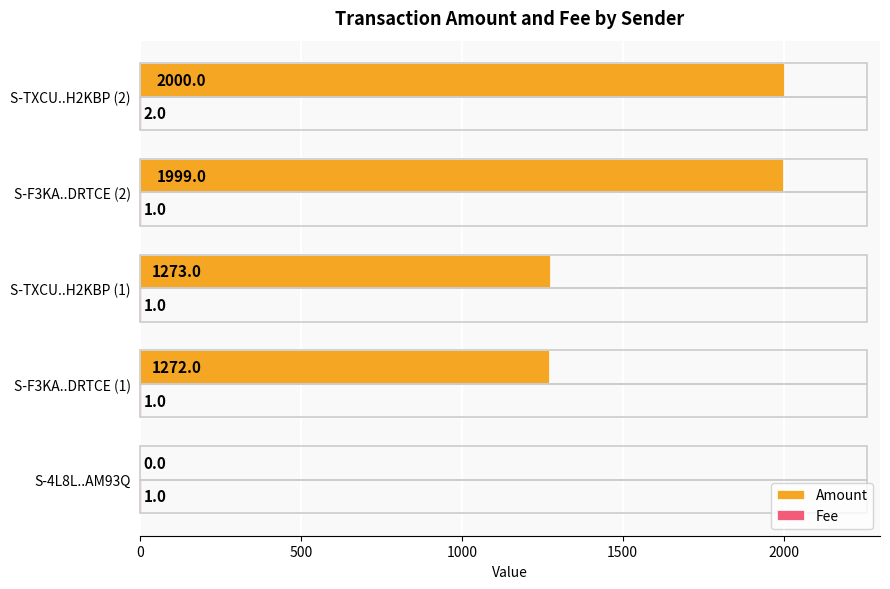

What is the total value across all series at S-TXCU..H2KBP (2)?

2002